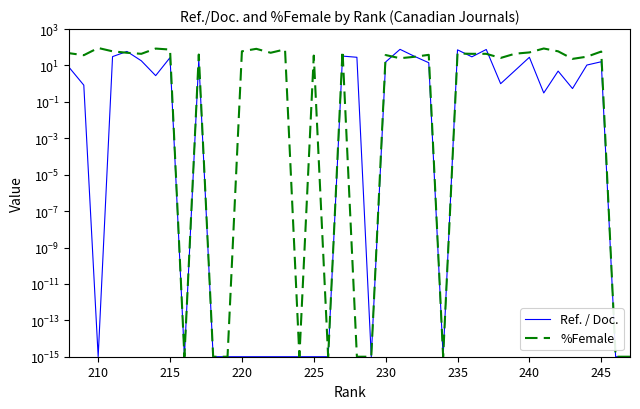

Which series has the largest range (max minus min)?

%Female